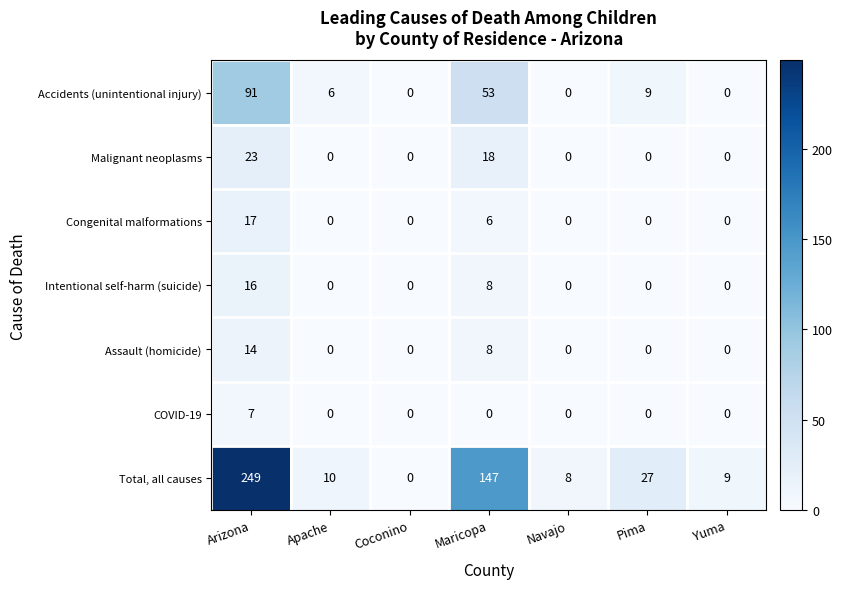

Which series changed the most between Arizona and Yuma?

Total, all causes